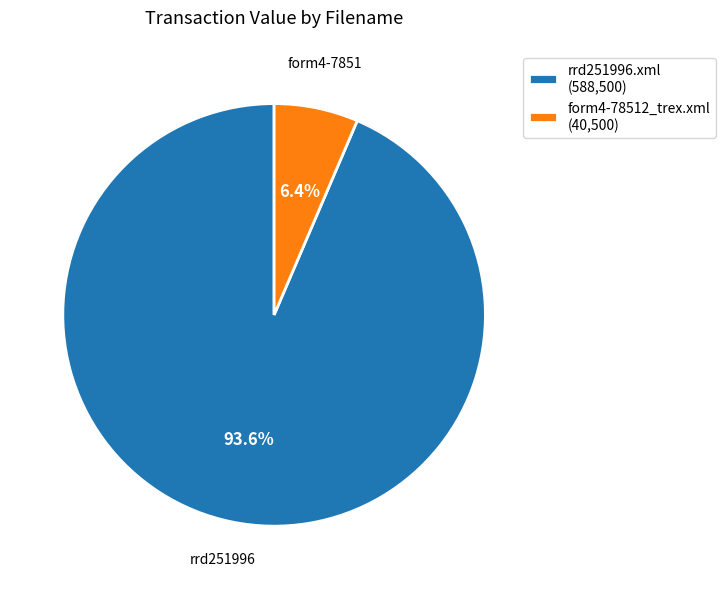

Combined, do form4-78512_trex.xml (40,500) and rrd251996.xml (588,500) account for over 50%?

Yes